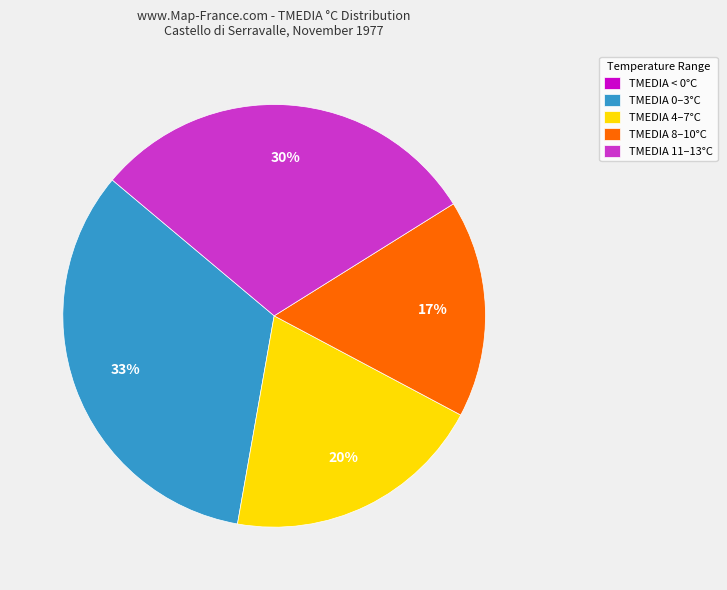

To the nearest percent, what percentage of the pie is TMEDIA 11–13°C?

30%